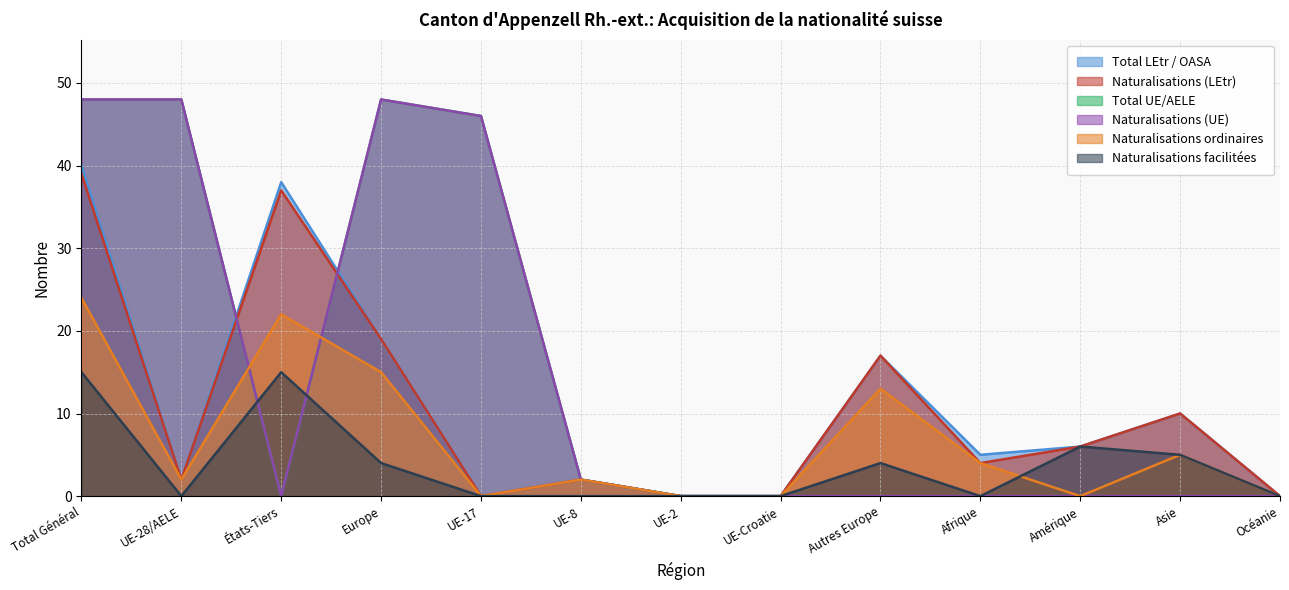

Which series has the largest total across all categories?

Total UE/AELE